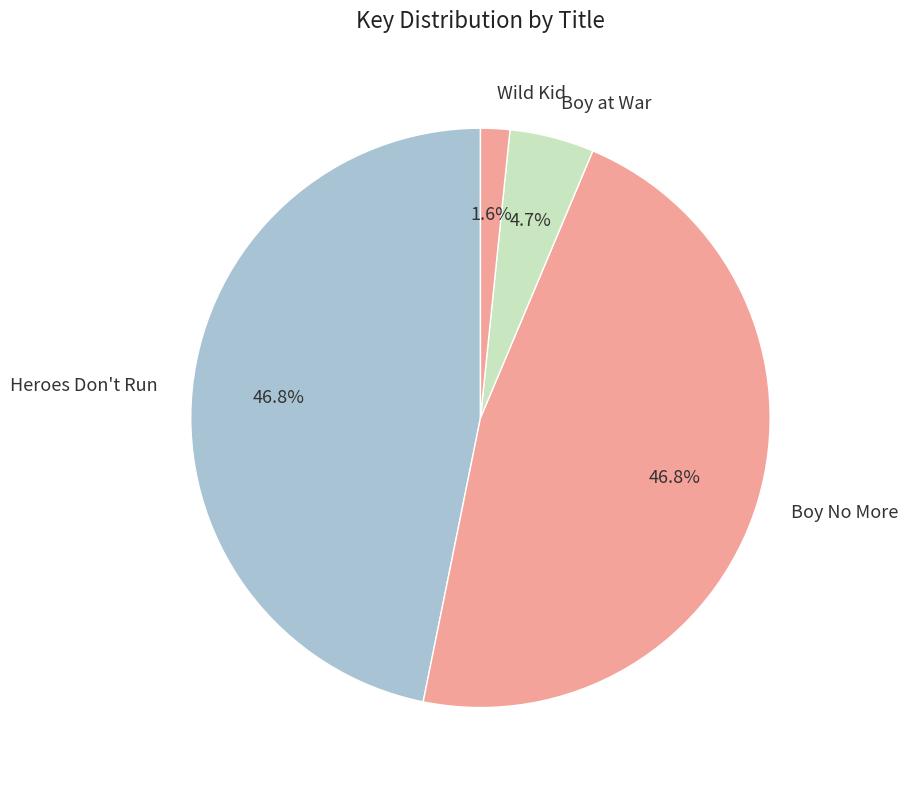

To the nearest percent, what is the average slice percentage?

25%